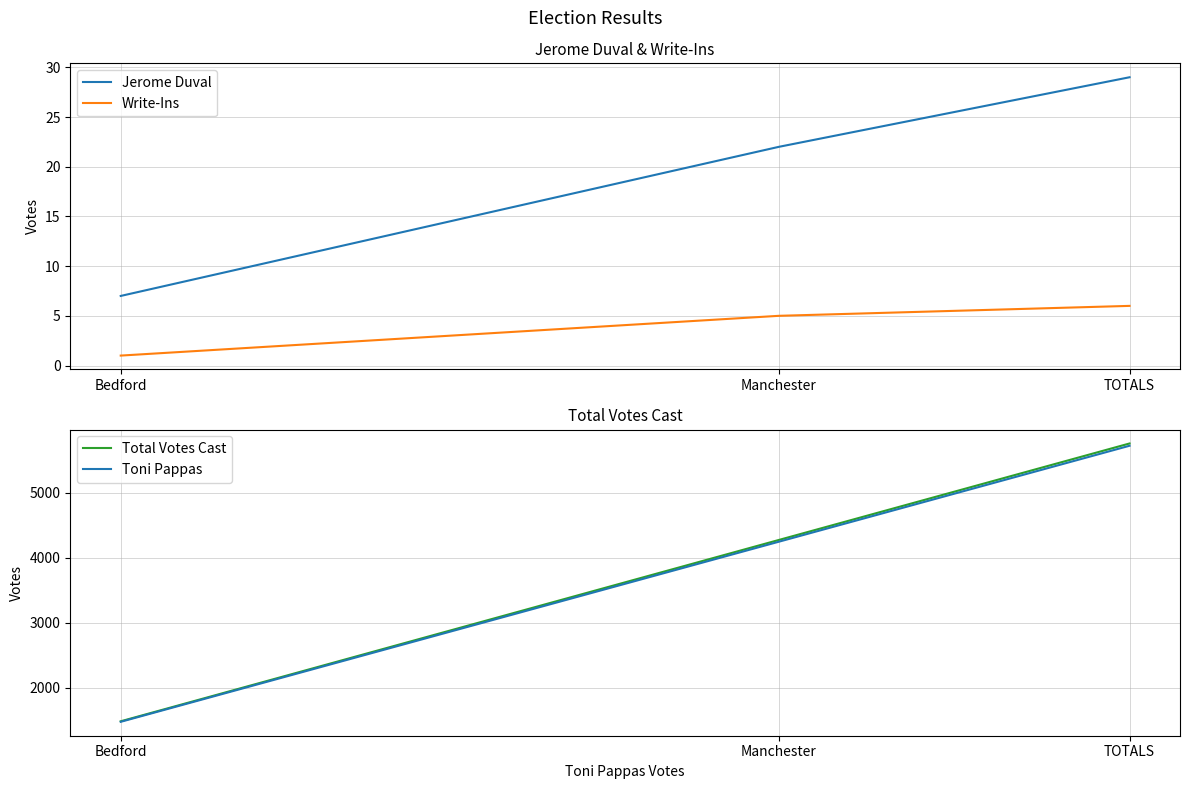

What is the difference between the maximum and minimum values in the Jerome Duval series?

22